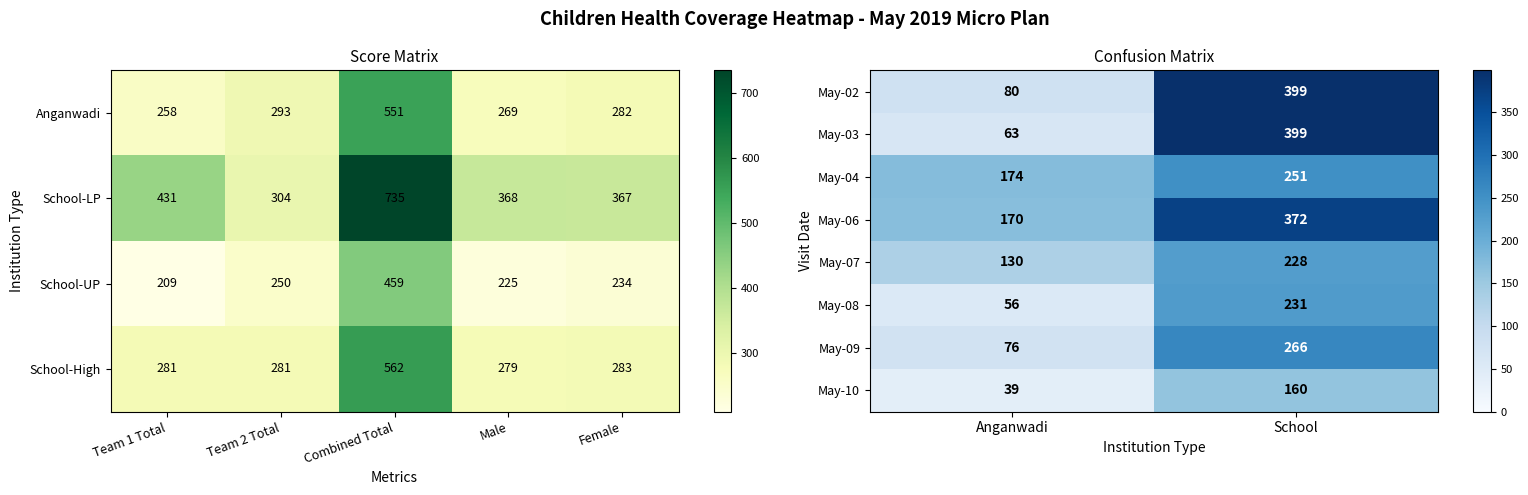

List the labels in order of May-08 value, smallest first.

Anganwadi, School